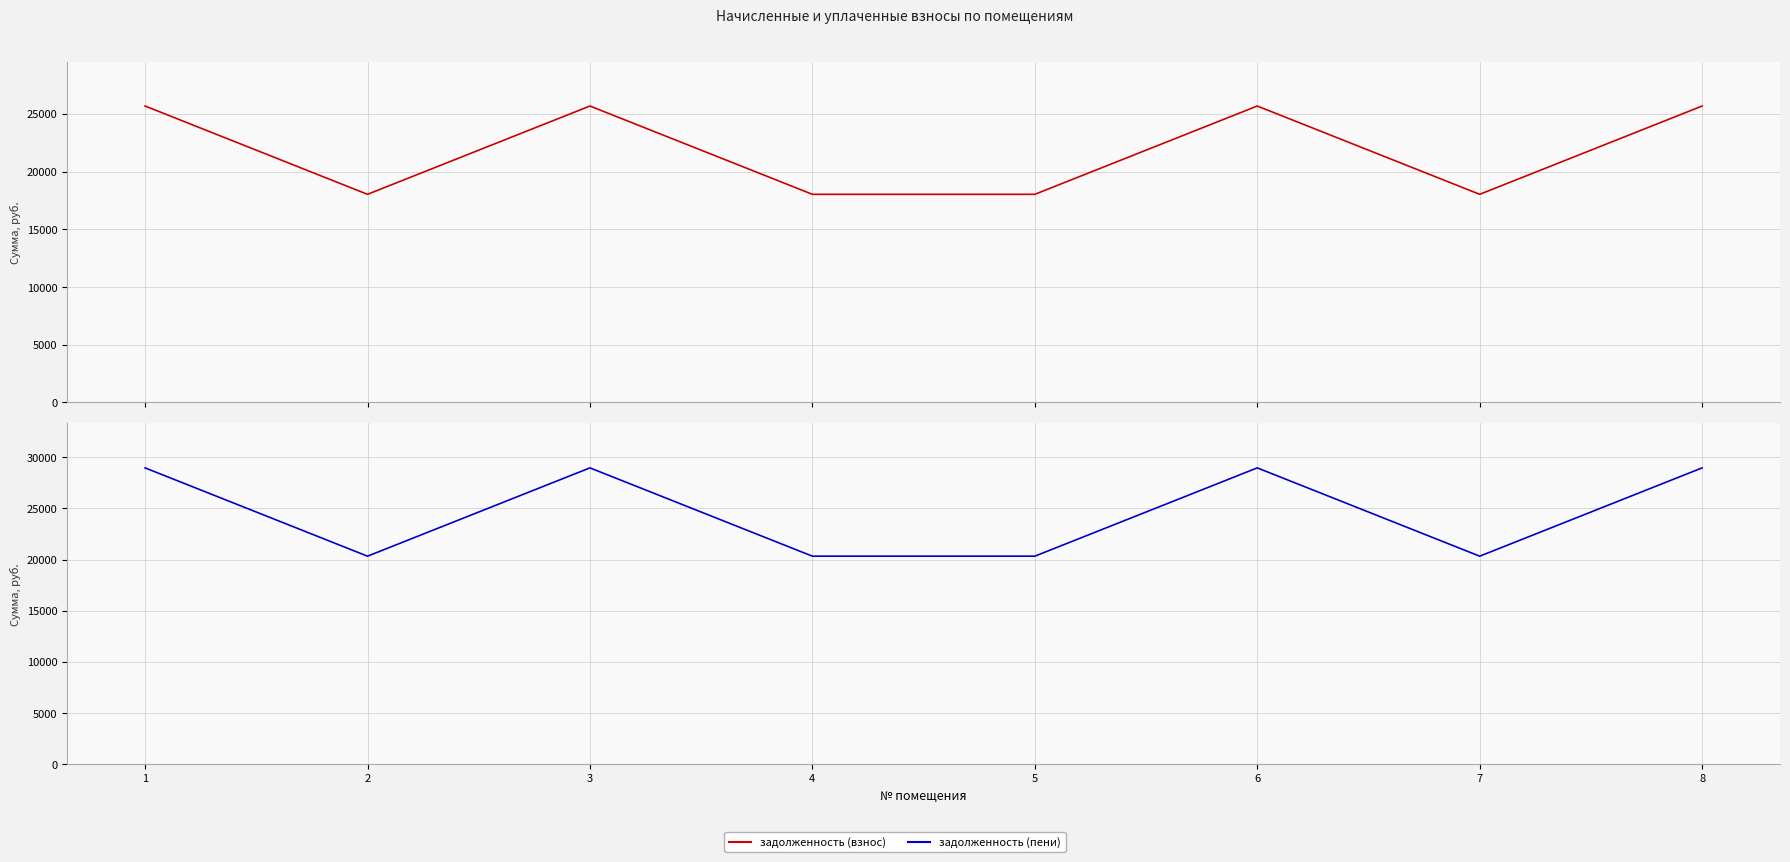

Reading left to right, list all the values displayed in this chart.

задолженность (взнос): 1=25693.4	2=18039.0	3=25693.4	4=18039.0	5=18039.0	6=25693.4	7=18039.0	8=25693.4
задолженность (пени): 1=28959.4	2=20331.9	3=28959.4	4=20331.9	5=20331.9	6=28959.4	7=20331.9	8=28959.4